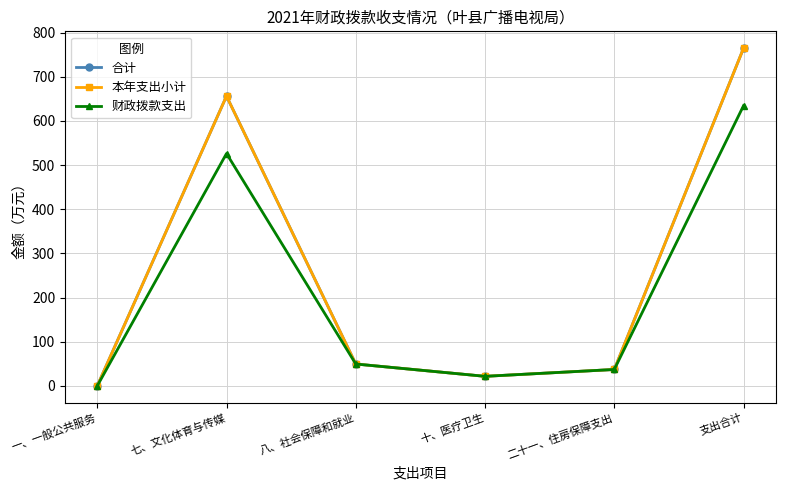

What is the difference between the maximum and minimum values in the 财政拨款支出 series?

634.5